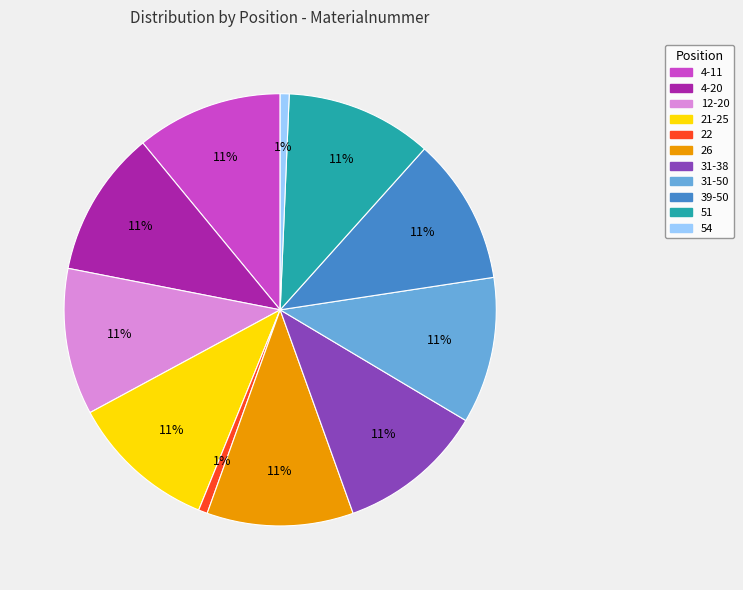

To the nearest percent, what percentage of the pie is 22?

1%